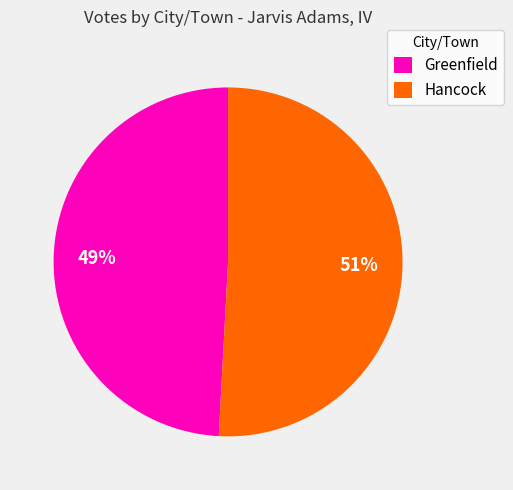

To the nearest percent, what is the difference between the Hancock and Greenfield slice percentages?

2%